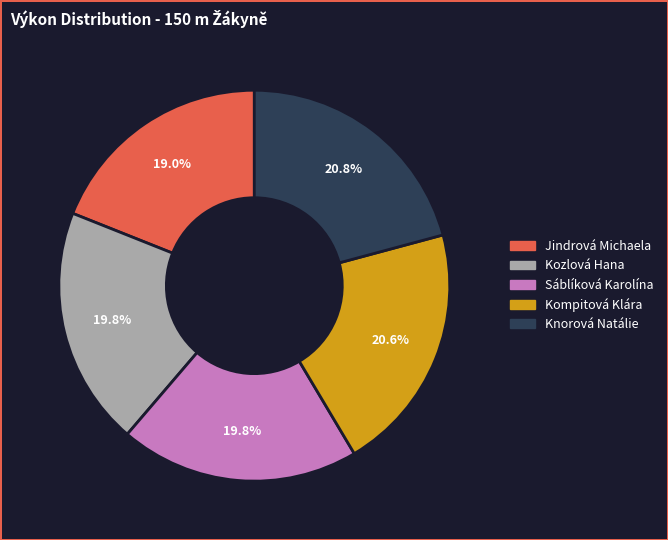

Is there a majority slice in this chart?

No